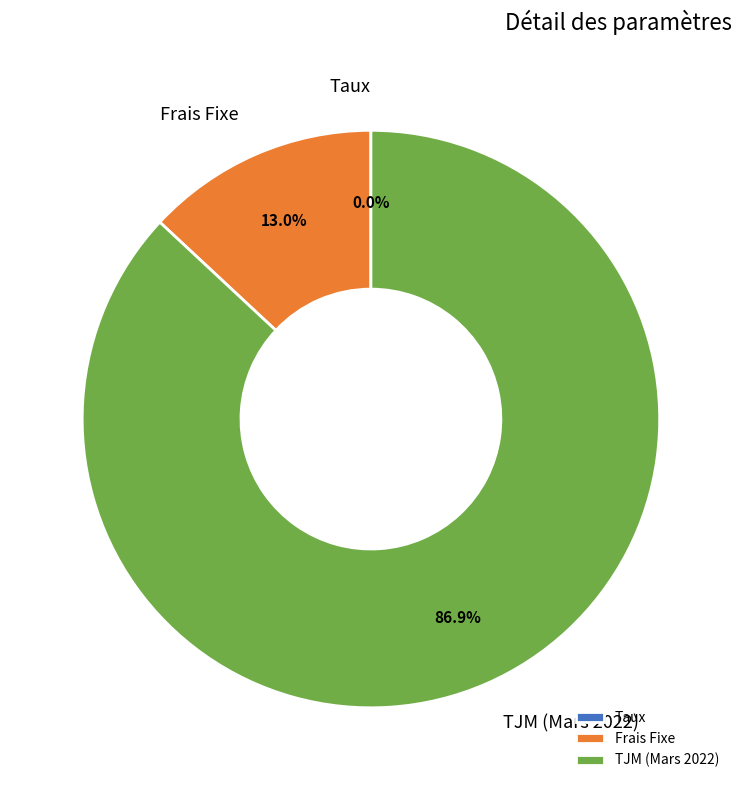

What is the majority slice?

TJM (Mars 2022)